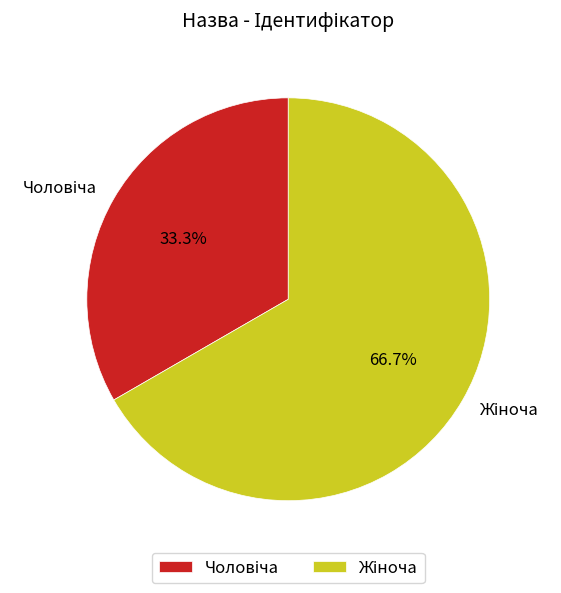

Is there any slice that represents more than half of the pie?

Yes